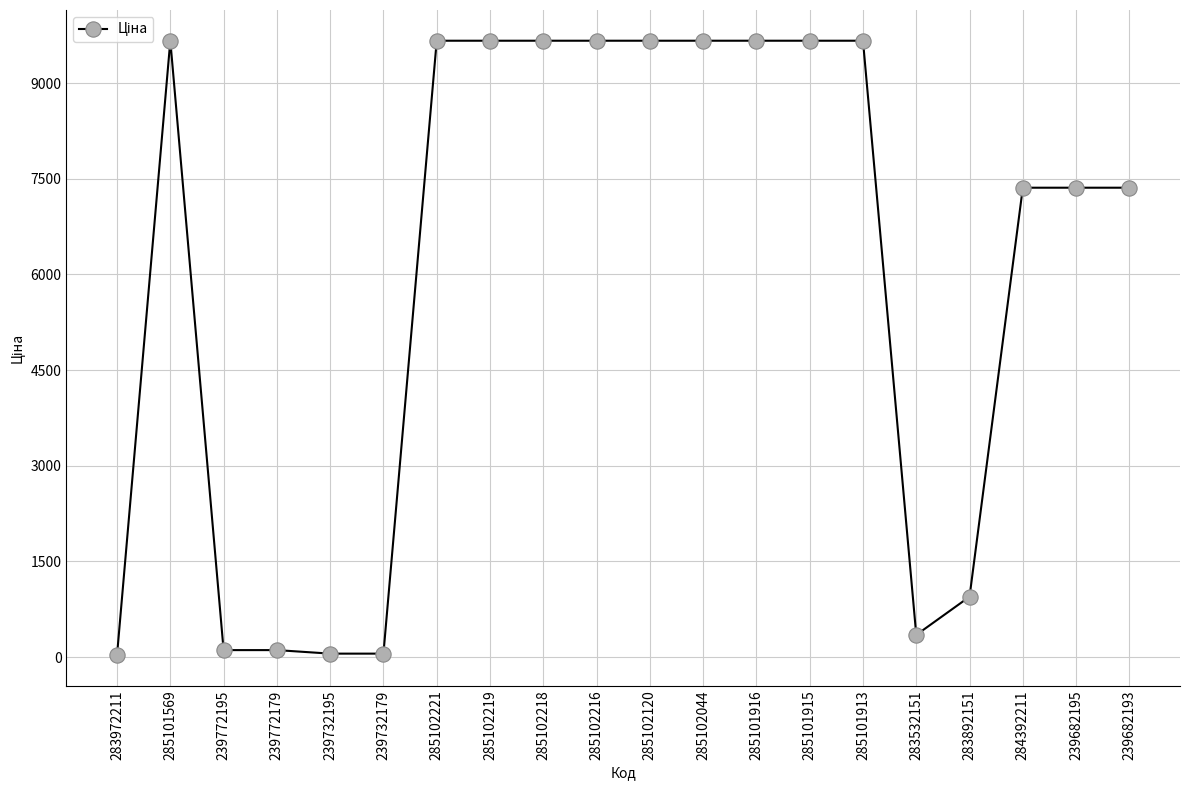

What is the change in value from 285102221 to 284392211?

-2304.5